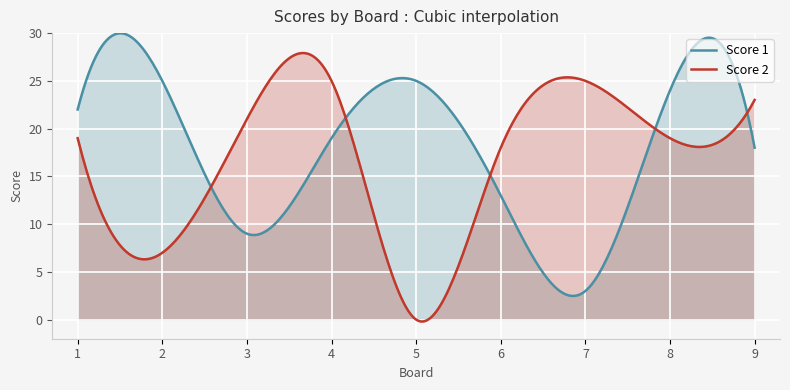

Reading right to left, extract all data points from this chart.

Score 1: 9=18	8=24	7=3	6=13	5=25	4=19	3=9	2=25	1=22
Score 2: 9=23	8=19	7=25	6=18	5=0	4=25	3=21	2=7	1=19